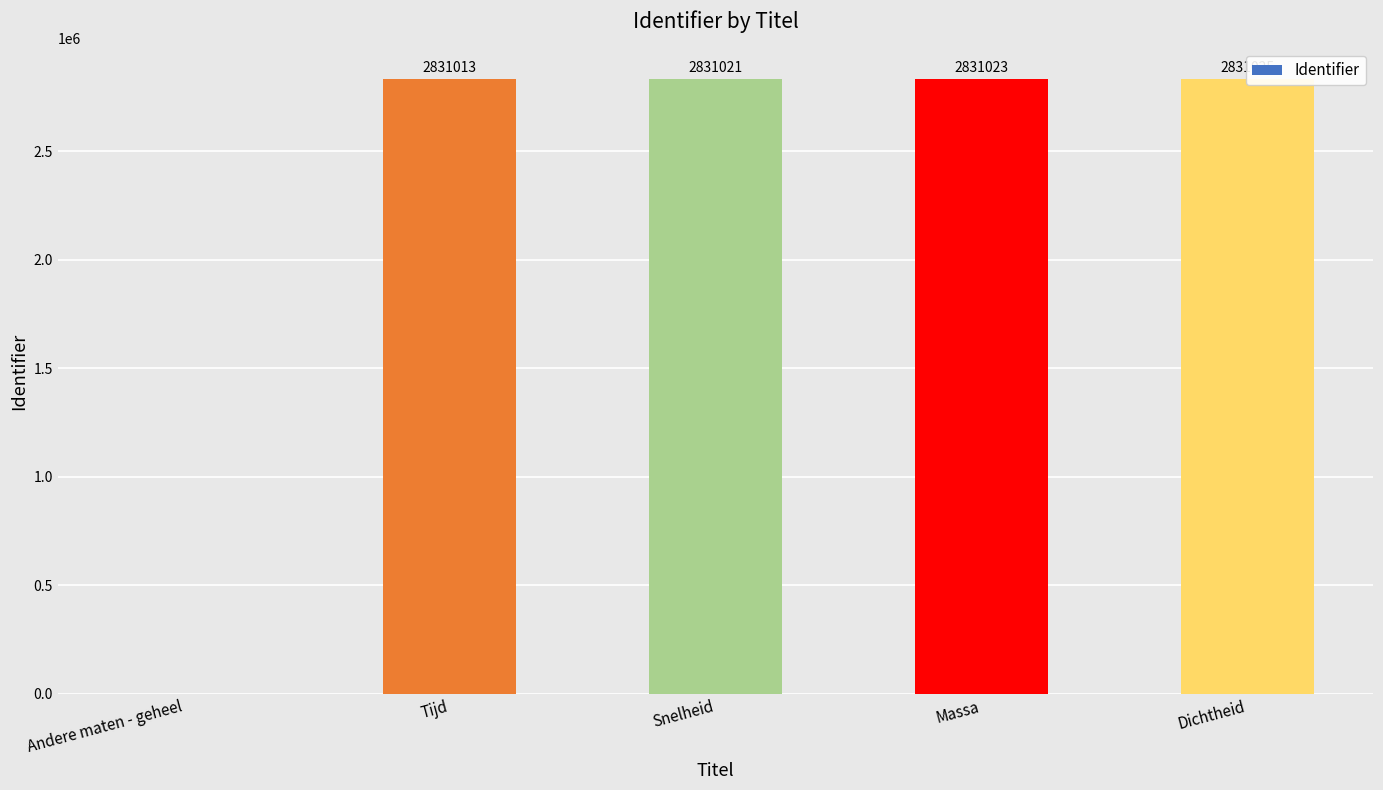

Rank the categories by value from lowest to highest.

Andere maten - geheel, Tijd, Snelheid, Massa, Dichtheid